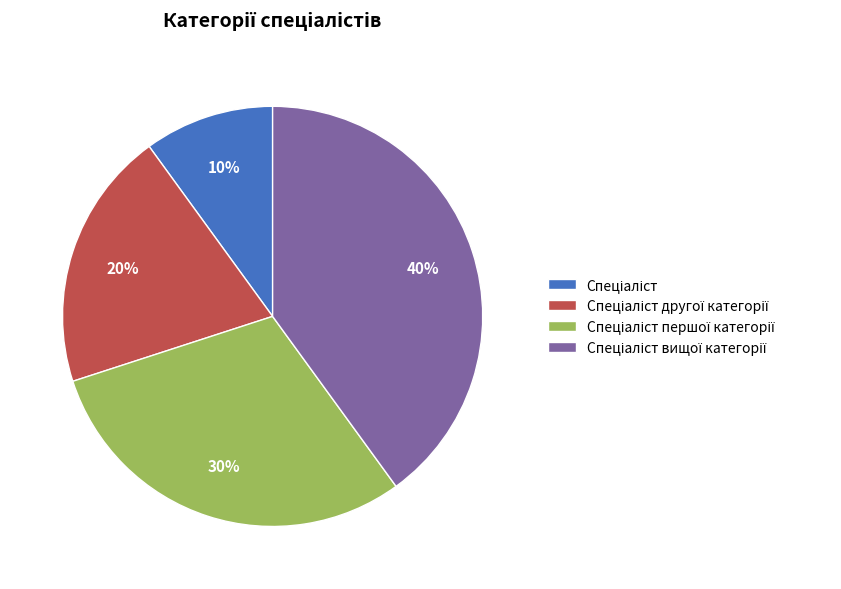

Does any single category account for the majority?

No